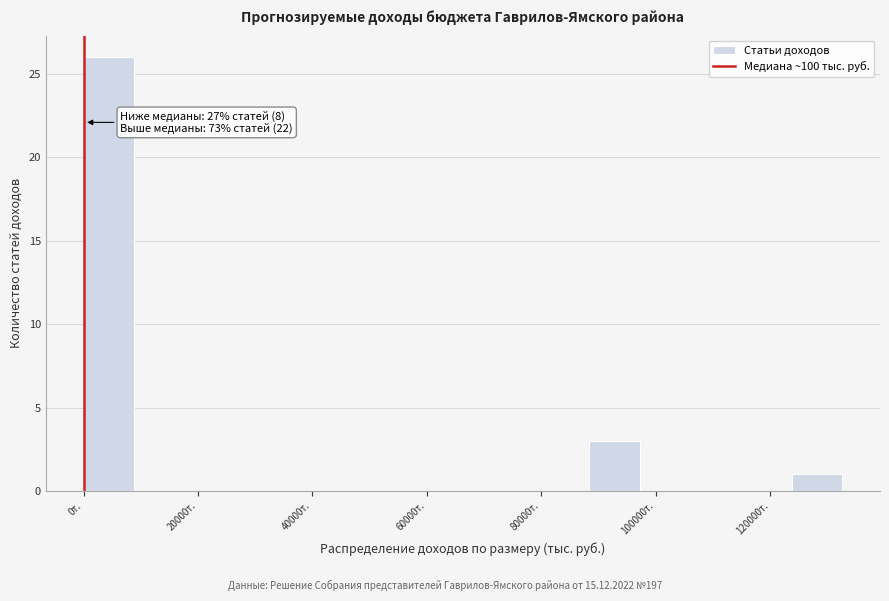

Which range on the x-axis has the tallest bar?

0 to 8000